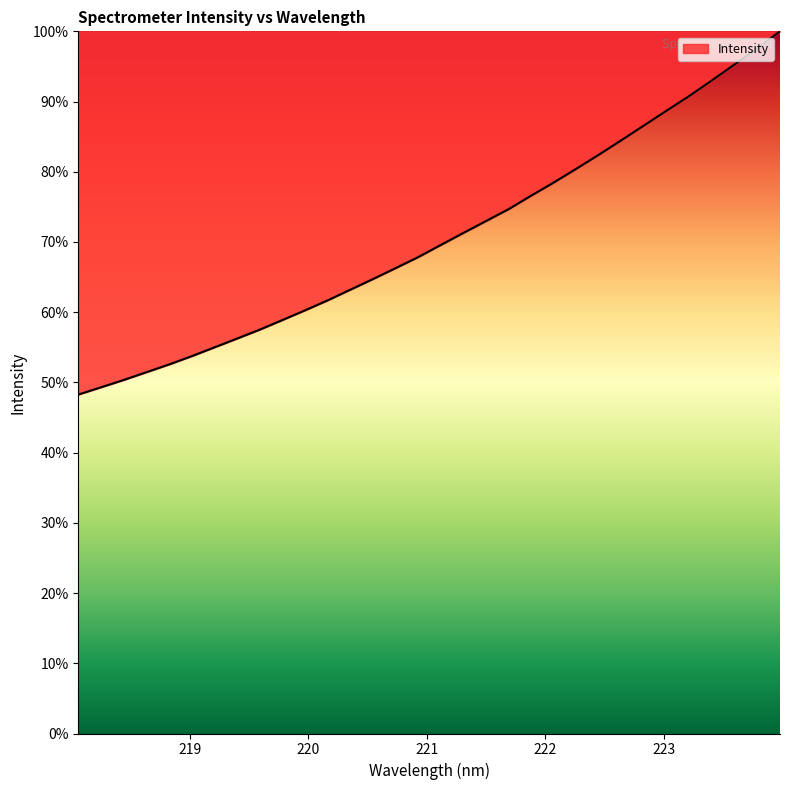

What is the smallest value displayed?

48.3